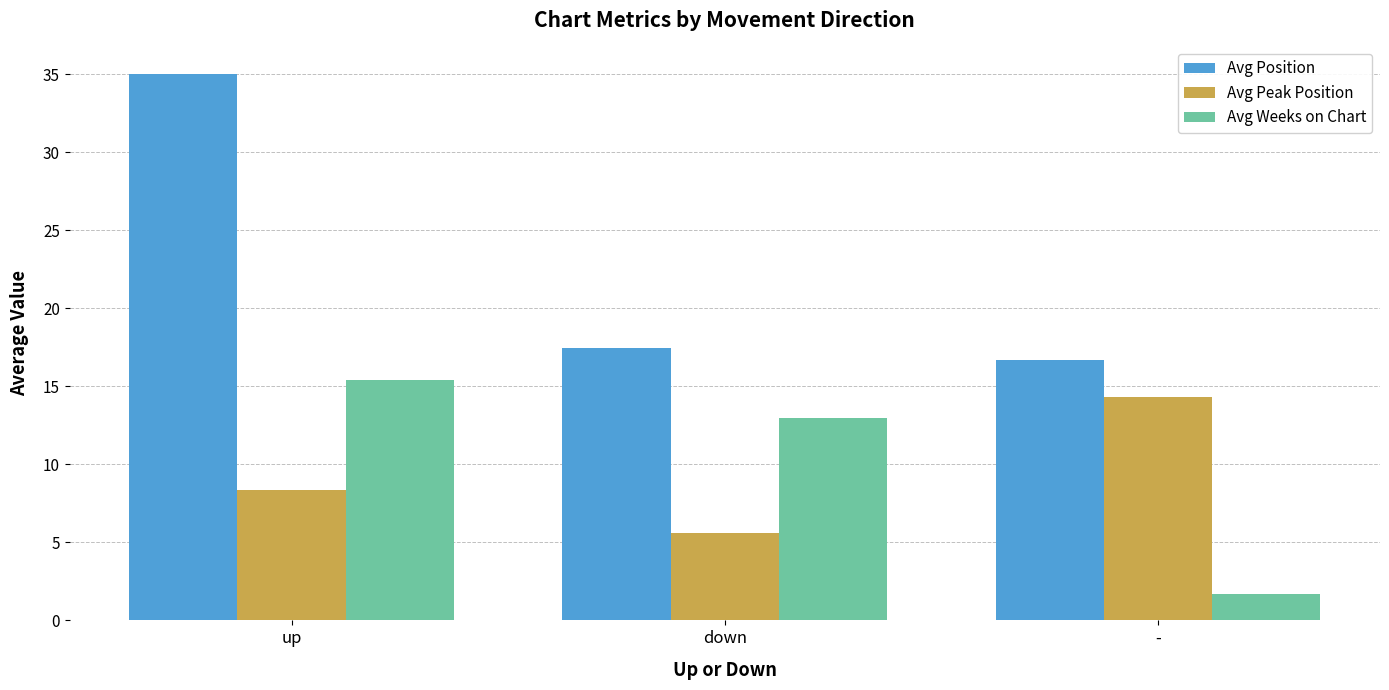

What is the greatest value displayed?

35.0